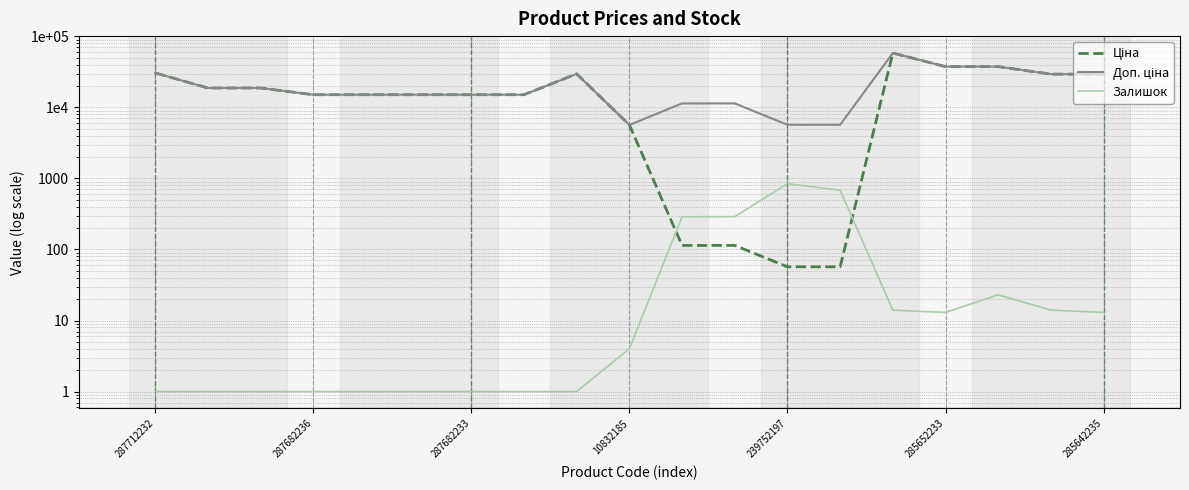

Rank the series at 239752197 from highest to lowest value.

Доп. ціна, Залишок, Ціна